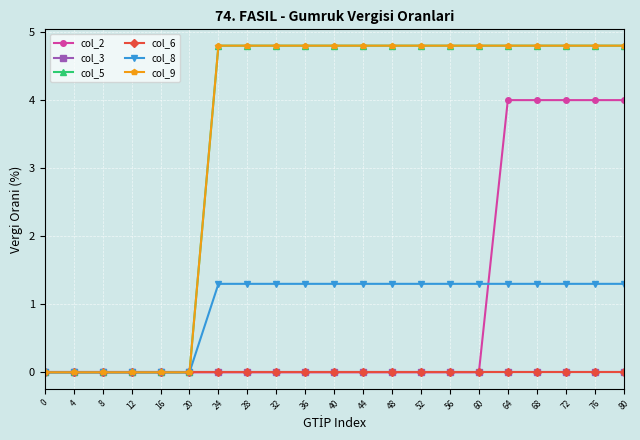

Reading right to left, extract all data points from this chart.

col_2: 4.0	4.0	4.0	4.0	4.0	0.0	0.0	0.0	0.0	0.0	0.0	0.0	0.0	0.0	0.0	0.0	0.0	0.0	0.0	0.0	0.0
col_3: 0.0	0.0	0.0	0.0	0.0	0.0	0.0	0.0	0.0	0.0	0.0	0.0	0.0	0.0	0.0	0.0	0.0	0.0	0.0	0.0	0.0
col_5: 4.8	4.8	4.8	4.8	4.8	4.8	4.8	4.8	4.8	4.8	4.8	4.8	4.8	4.8	4.8	0.0	0.0	0.0	0.0	0.0	0.0
col_6: 0.0	0.0	0.0	0.0	0.0	0.0	0.0	0.0	0.0	0.0	0.0	0.0	0.0	0.0	0.0	0.0	0.0	0.0	0.0	0.0	0.0
col_8: 1.3	1.3	1.3	1.3	1.3	1.3	1.3	1.3	1.3	1.3	1.3	1.3	1.3	1.3	1.3	0.0	0.0	0.0	0.0	0.0	0.0
col_9: 4.8	4.8	4.8	4.8	4.8	4.8	4.8	4.8	4.8	4.8	4.8	4.8	4.8	4.8	4.8	0.0	0.0	0.0	0.0	0.0	0.0